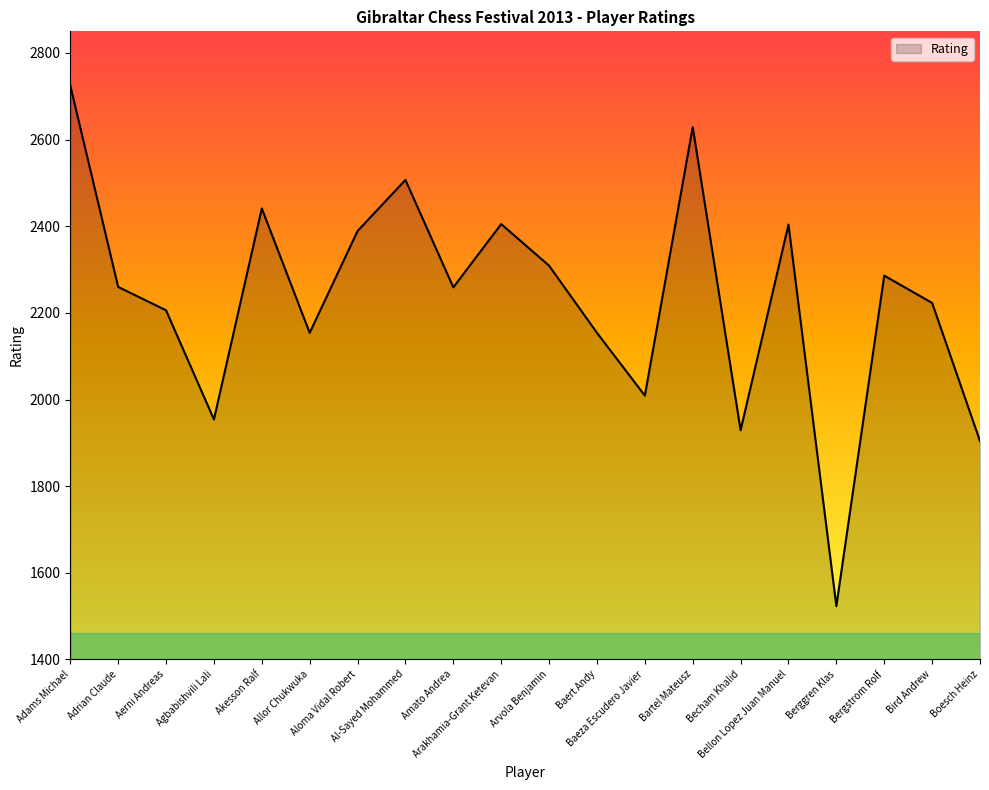

What is the difference between the maximum and minimum values?

1202